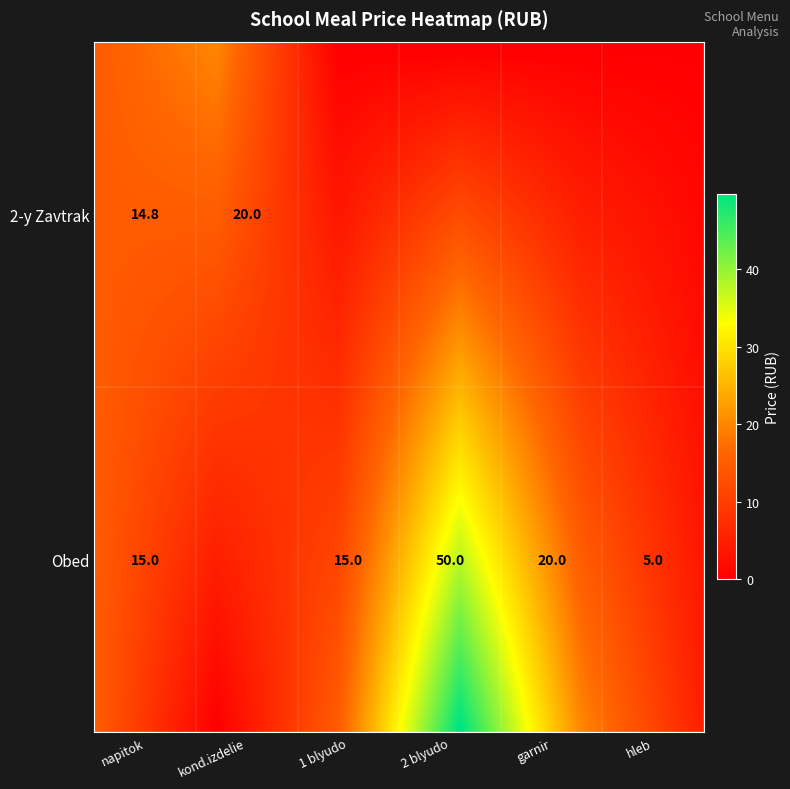

What is the difference between the highest and lowest values at 1?

45.0